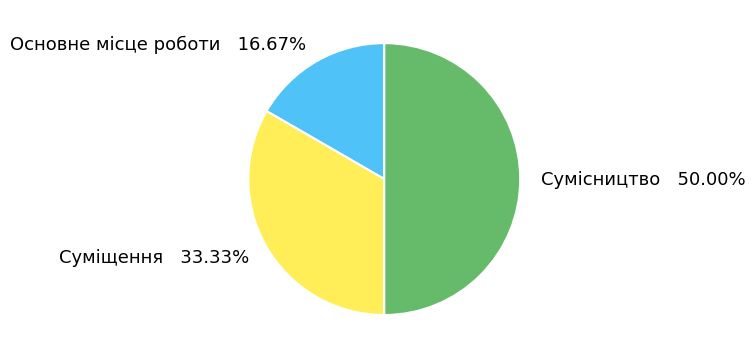

Which slice is the largest?

Сумісництво